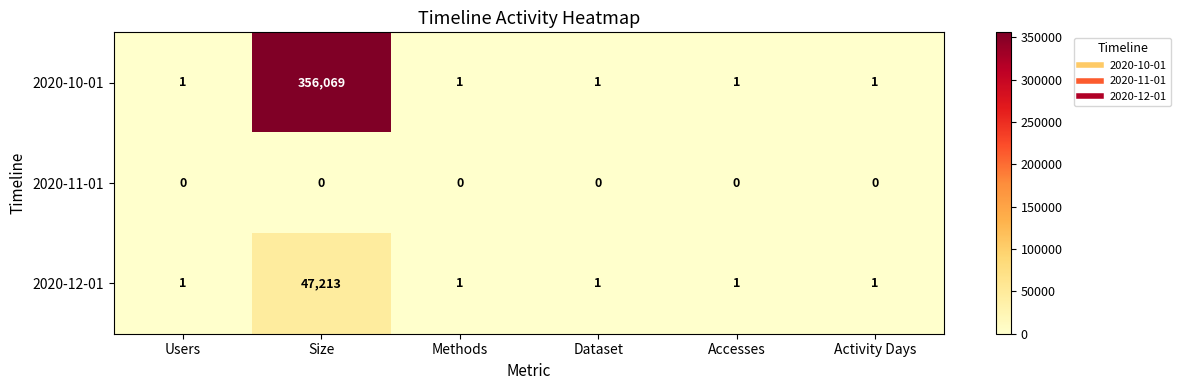

The value of 2020-11-01 at Accesses is 0. True or false?

True